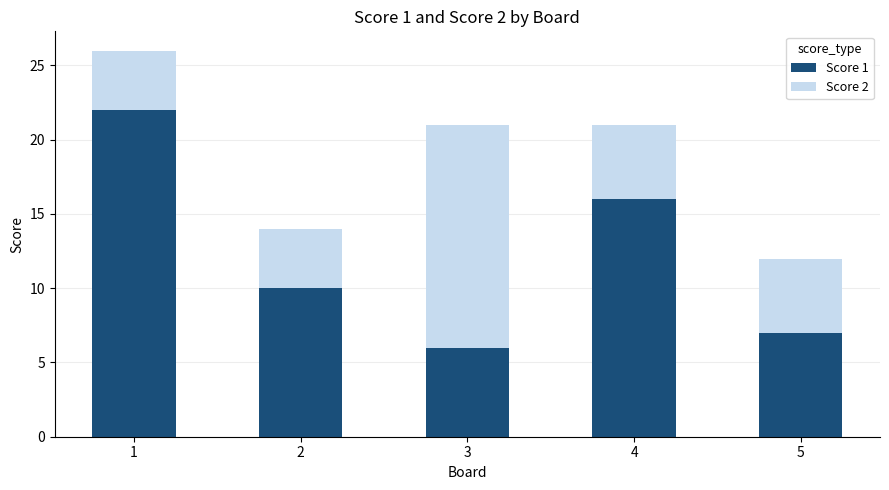

How many data points in Score 1 are less than 10?

2